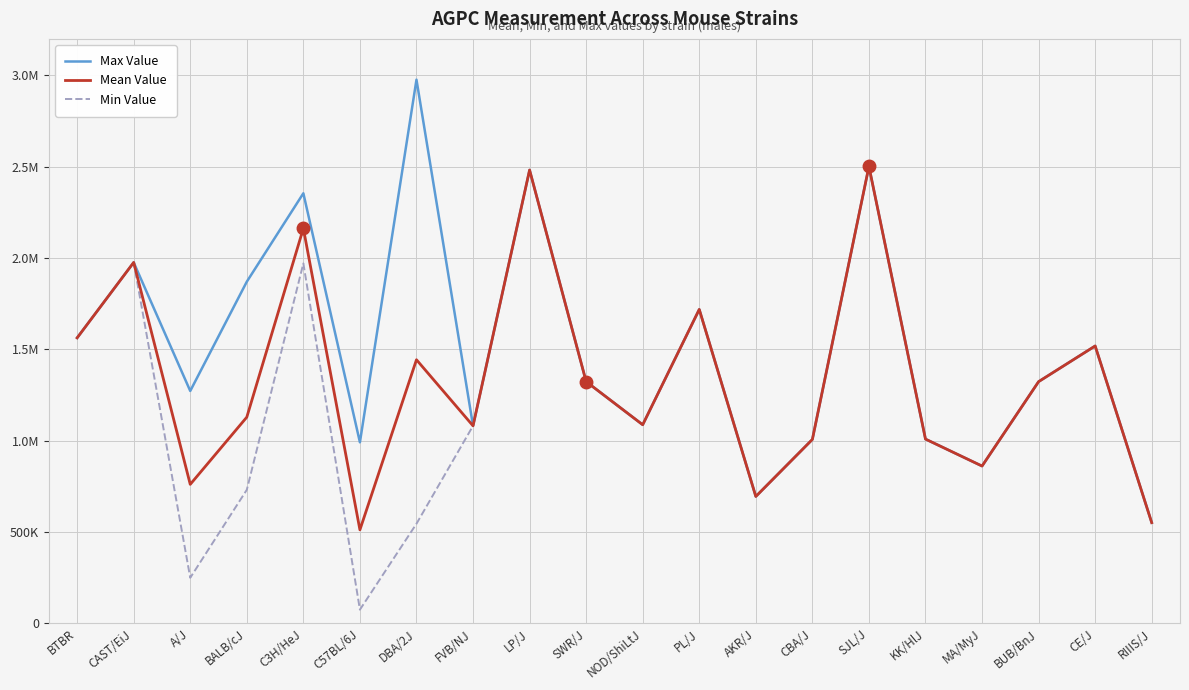

Does the chart display data point markers on the line(s)?

No